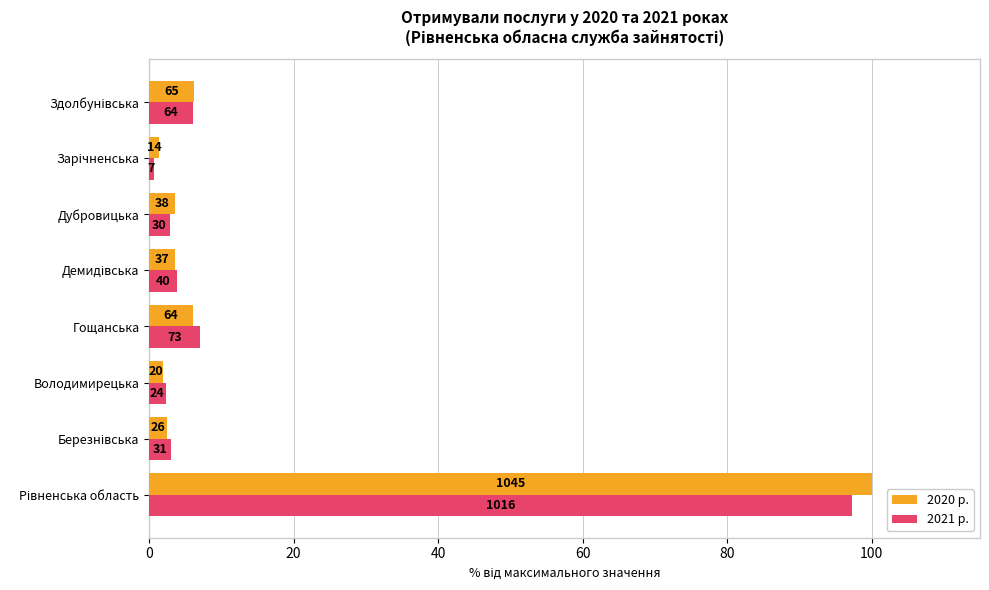

What are all the series names shown in the legend?

2020 р., 2021 р.